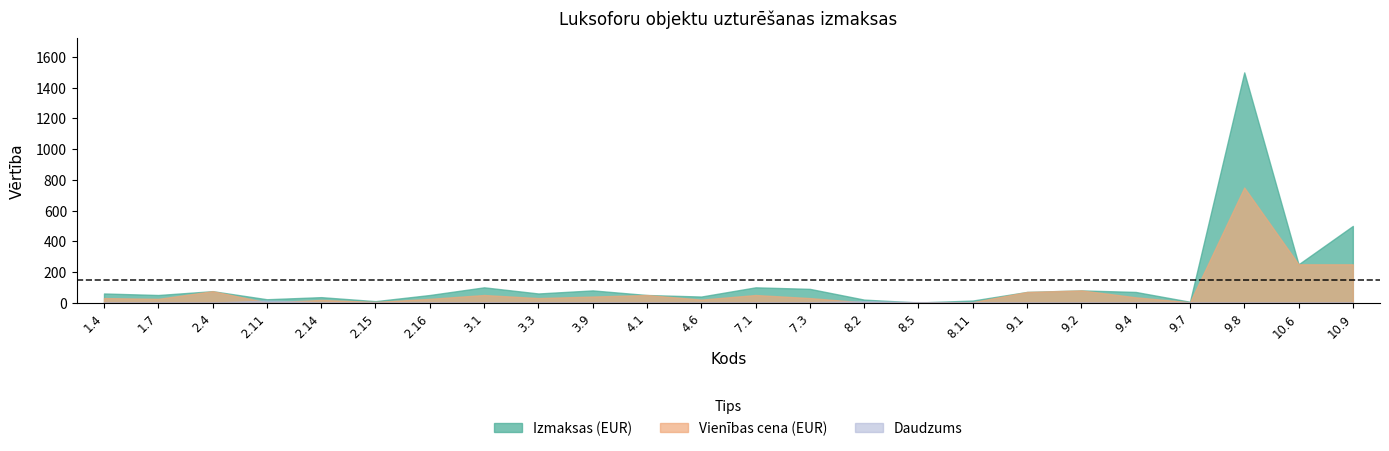

At which category does Vienības cena (EUR) reach its first local peak?

2.4